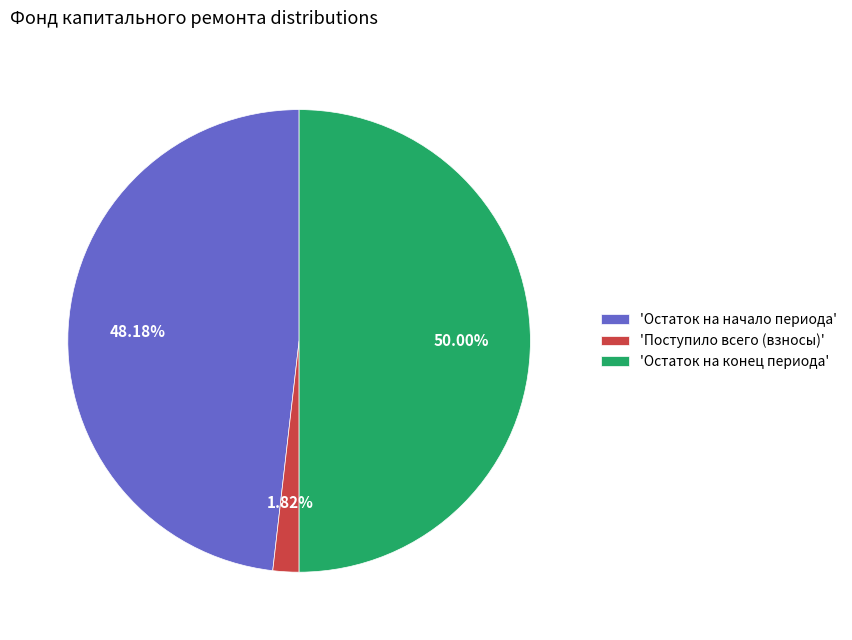

Is 'Поступило всего (взносы)' the majority of the pie?

No